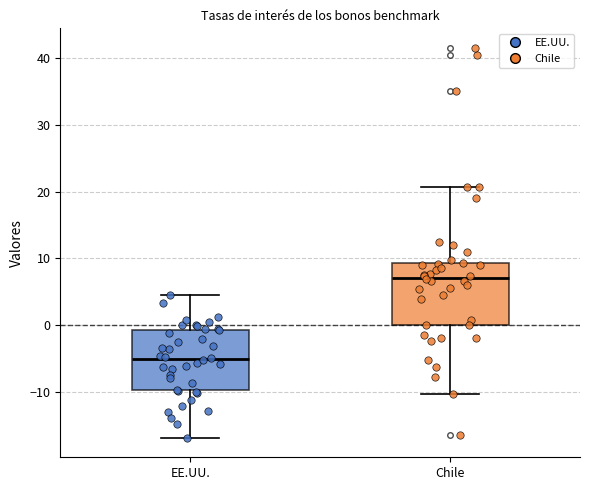

Reading left to right, read every box against the y-axis: the position of its median line, the range the box covers, and the ends of its whiskers. The values are not printed on the chart, so give them approximately, as read against the axis.

EE.UU.: median -5, box -10 to -1, whiskers -17 to 5
Chile: median 7, box 0 to 9, whiskers -10 to 21